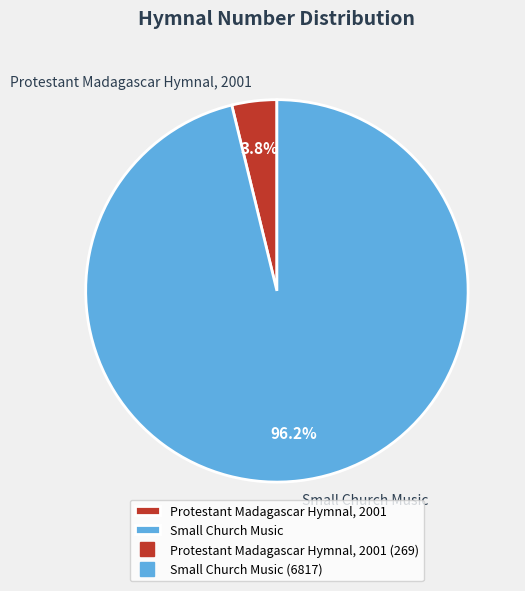

Which category has the biggest portion of the pie?

Small Church Music